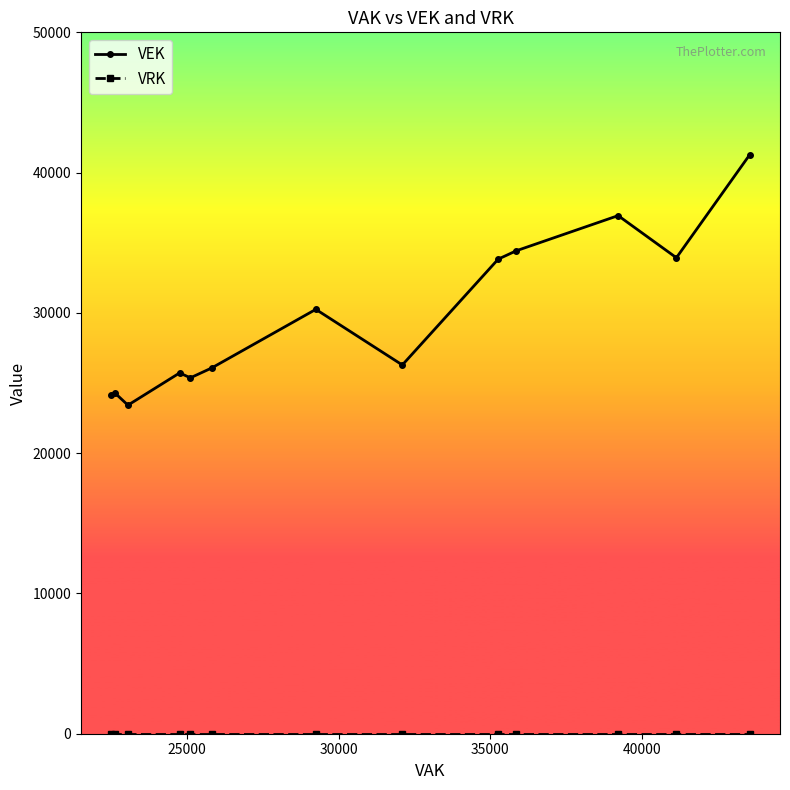

What is the greatest value displayed?

41268